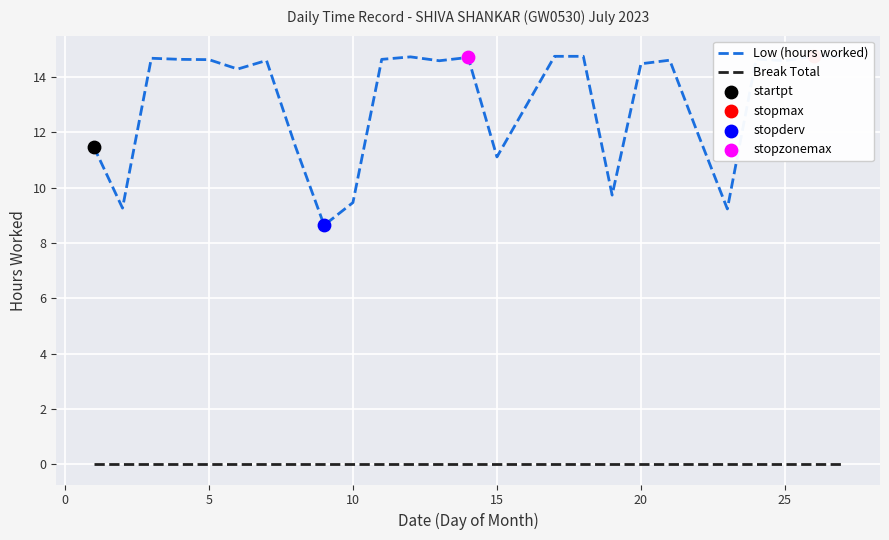

Which series contains the lowest Y value?

Break Total